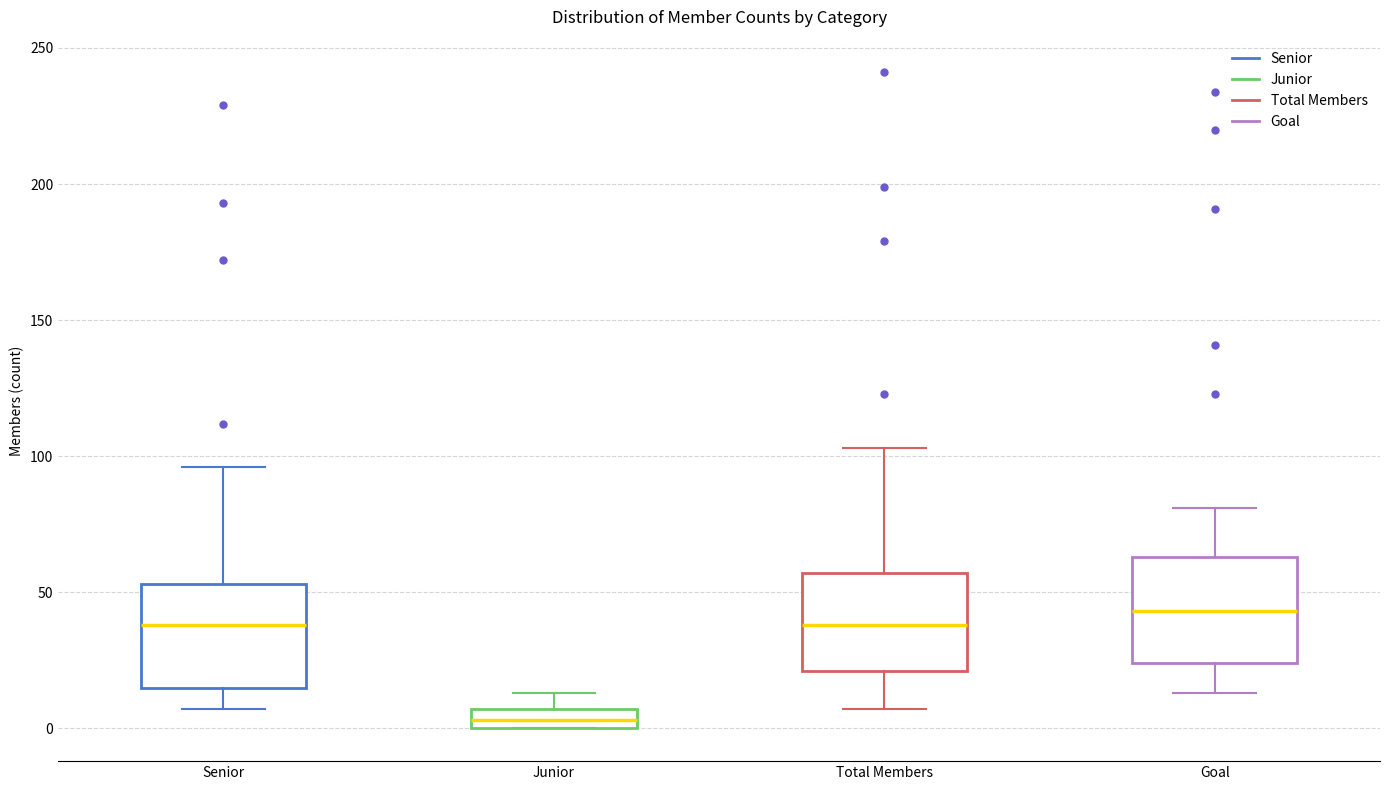

Where is the lower edge of the box for Junior on the y-axis? The values are not printed on the chart, so give them approximately, as read against the axis.

0